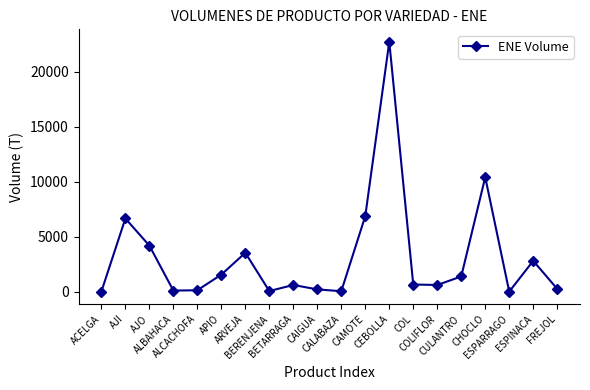

What is the change in value from ARVEJA to CEBOLLA?

+19171